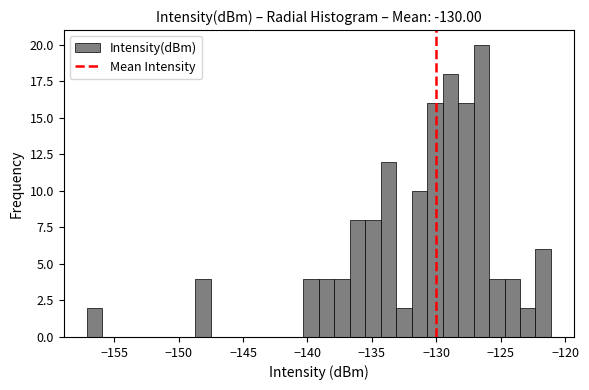

Read against the x-axis, roughly where is the centre of the tallest bar?

-126.5